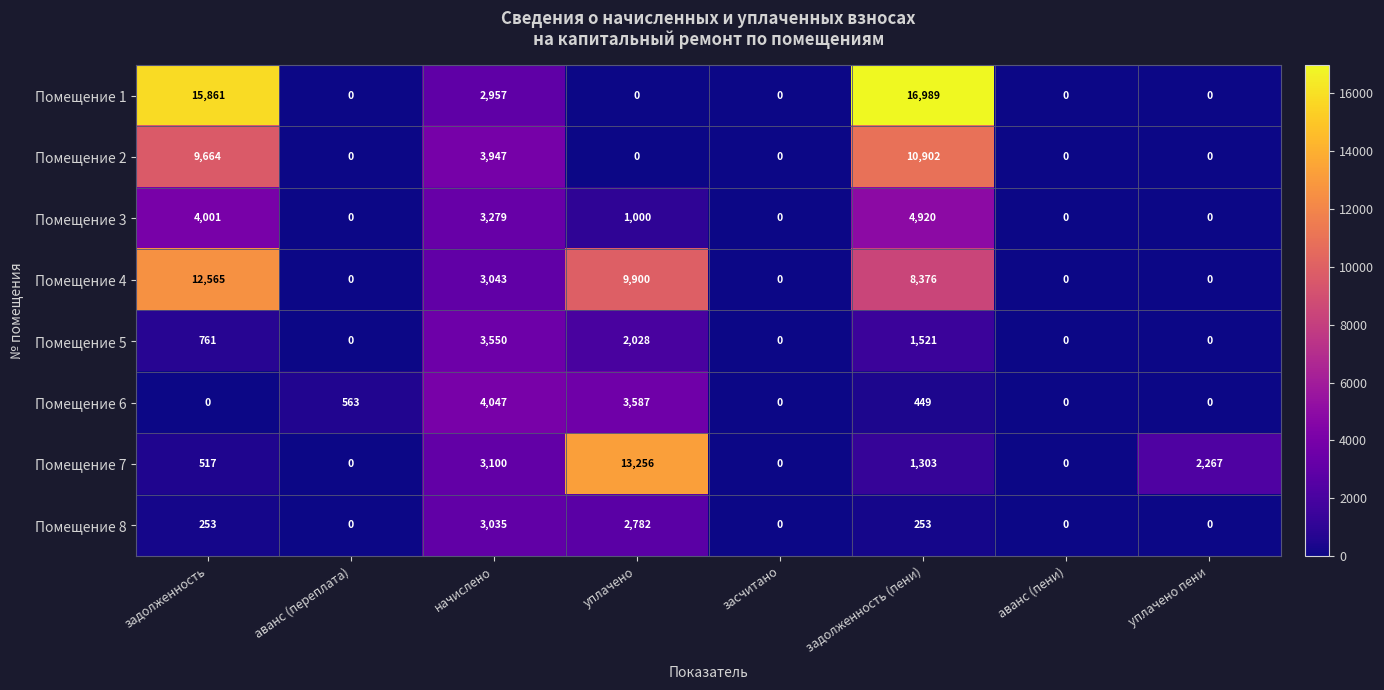

The Помещение 6 series shows 449 at задолженность (пени). True or false?

True